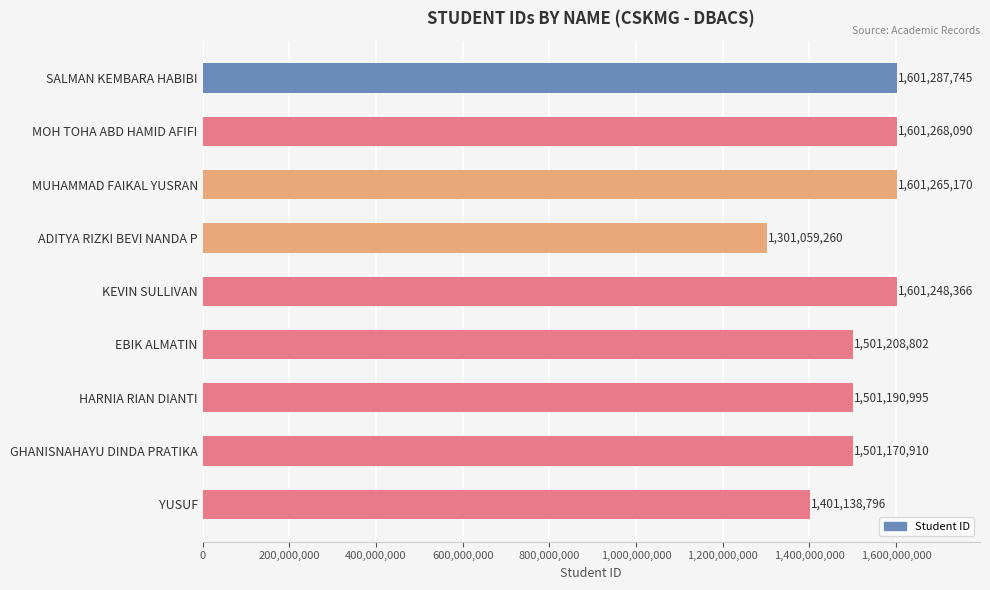

Reading bottom to top, extract all data points from this chart.

1401138796	1501170910	1501190995	1501208802	1601248366	1301059260	1601265170	1601268090	1601287745